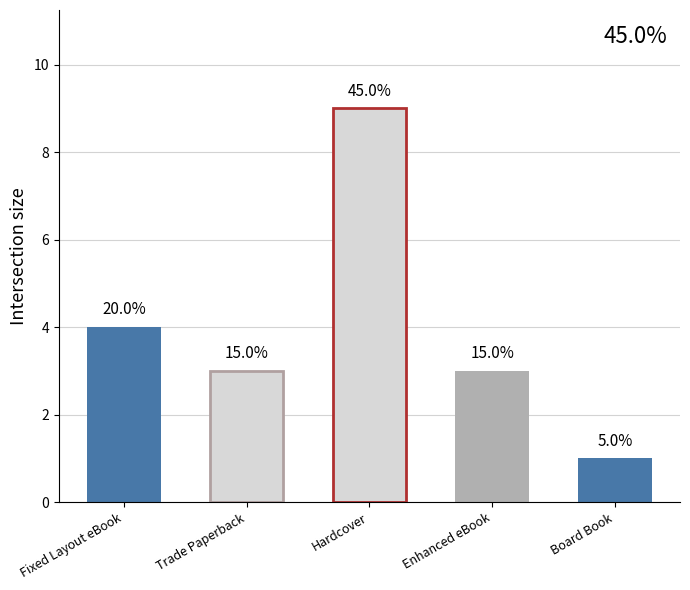

Where does the data first go above 4?

Hardcover